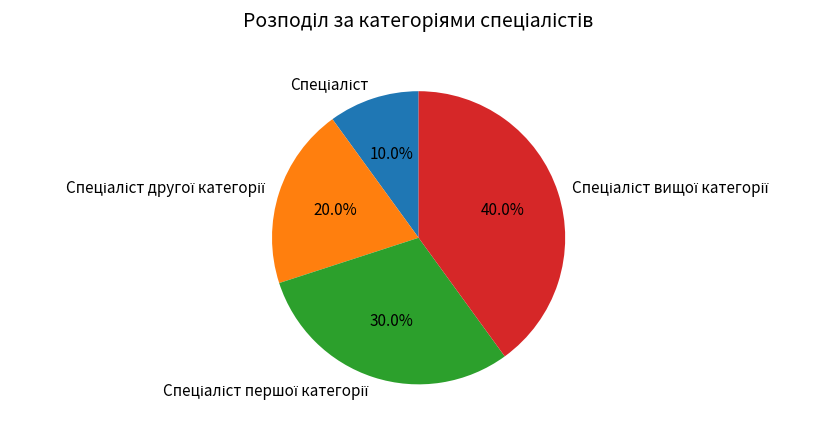

Is there a majority slice in this chart?

No